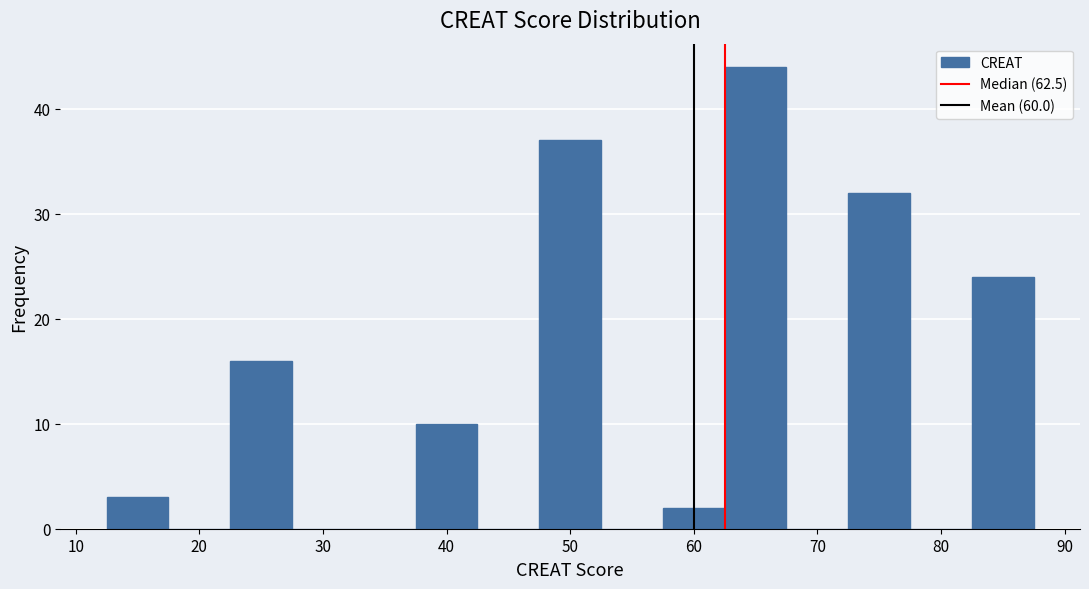

Which range on the x-axis has the tallest bar?

62.5 to 67.5